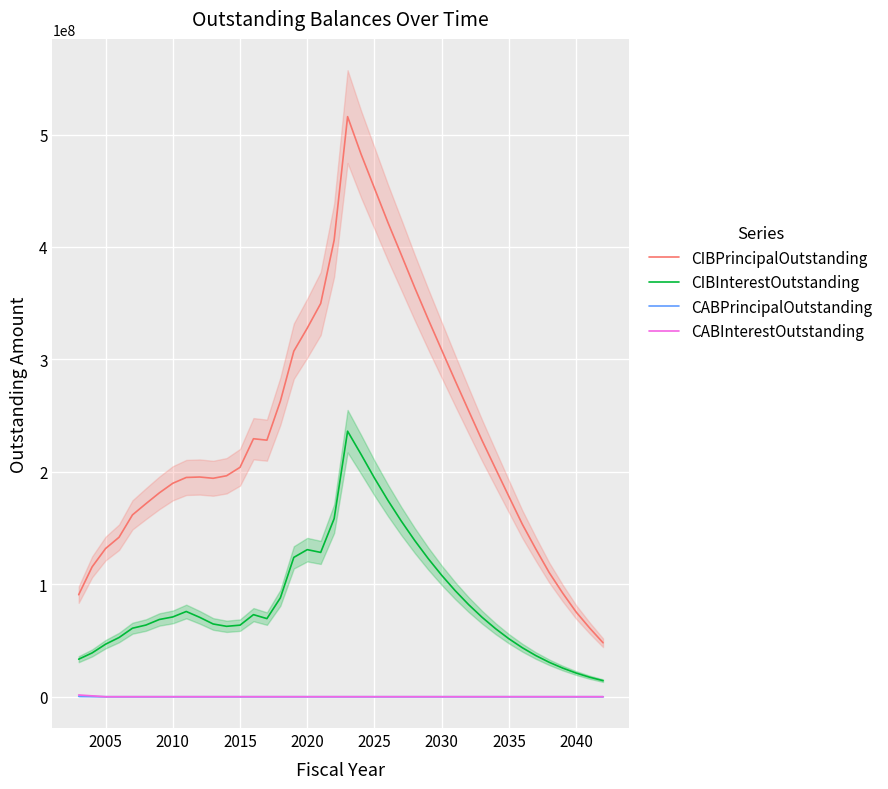

True or false: CIBInterestOutstanding and CABPrincipalOutstanding intersect in this chart.

False